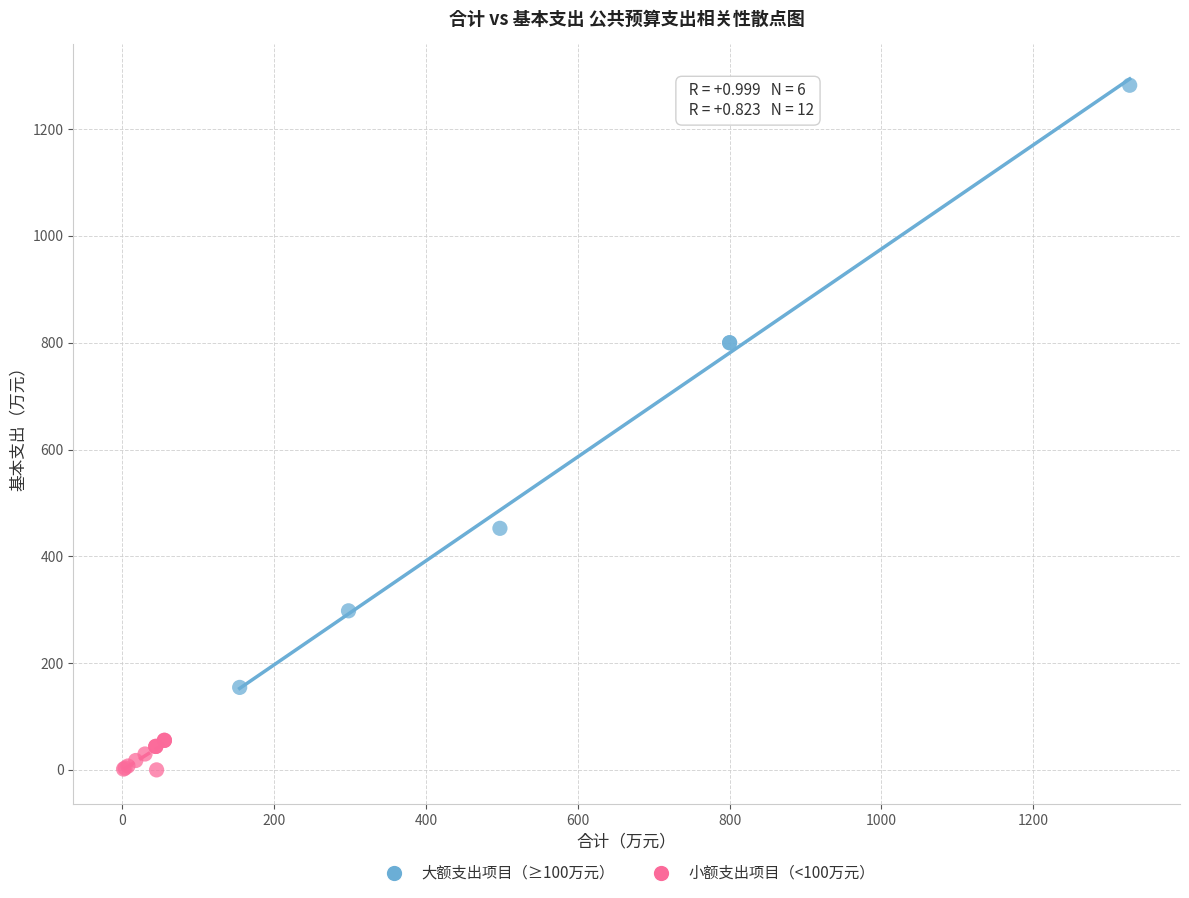

Which series contains the highest Y value?

大额支出项目（≥100万元）